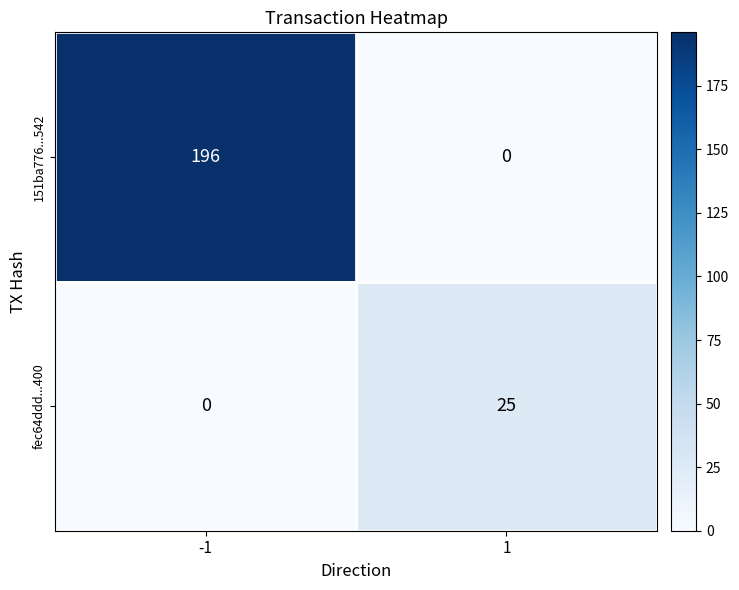

What is the maximum value shown in the chart?

196